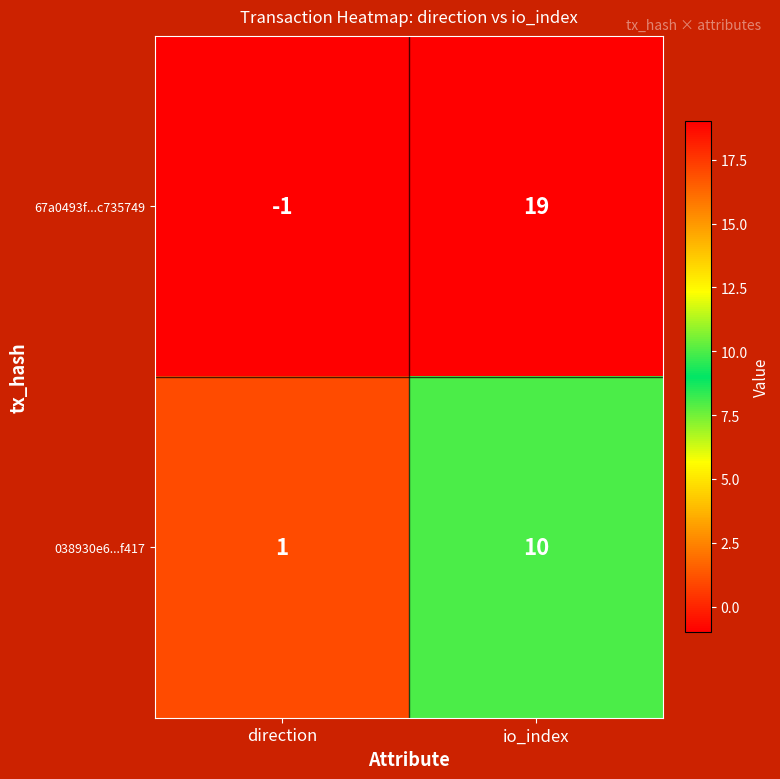

Reading left to right, what are all the values shown in this chart?

67a0493f...c735749: -1	19
038930e6...f417: 1	10